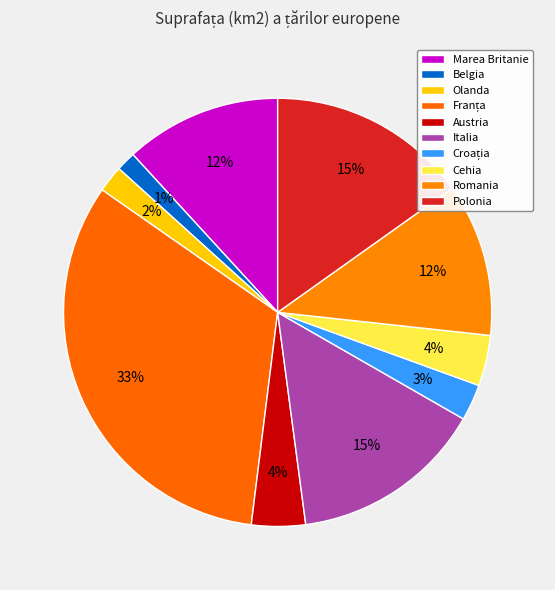

True or false: Austria accounts for 1% of the total.

False